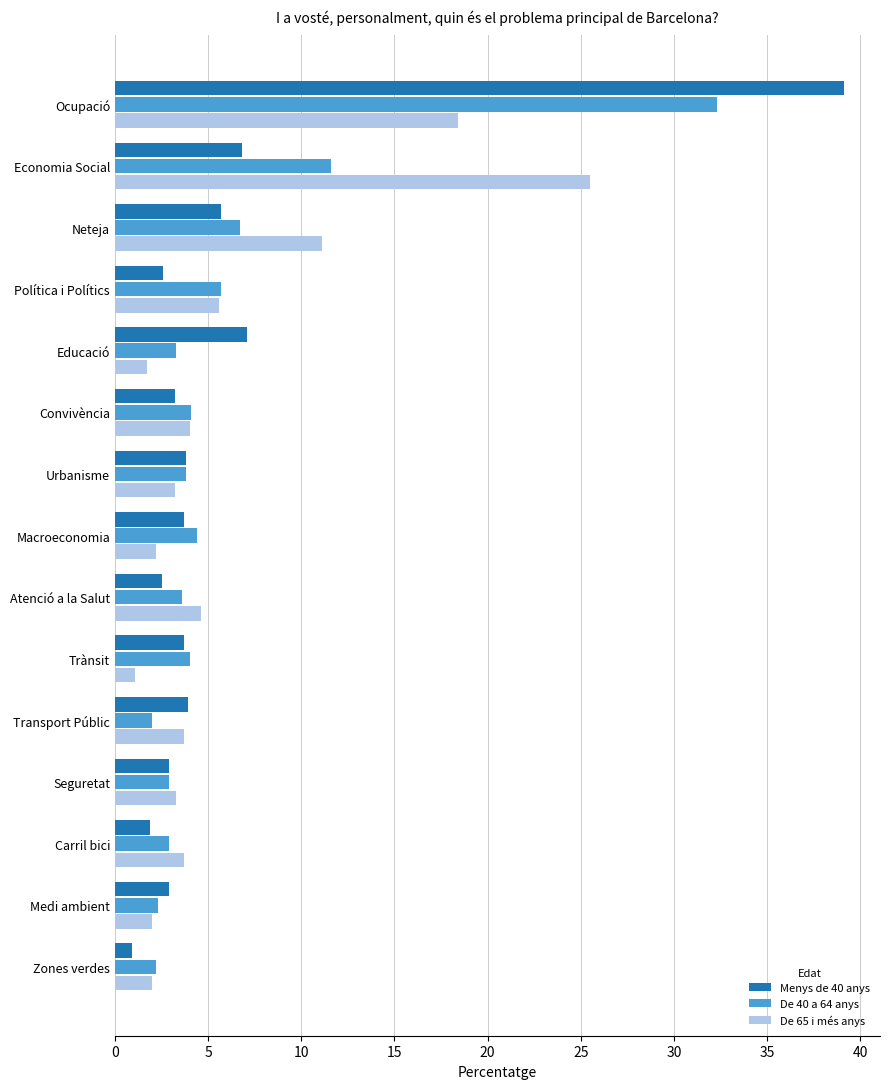

What is the difference between the De 65 i més anys values at Urbanisme and Trànsit?

2.1